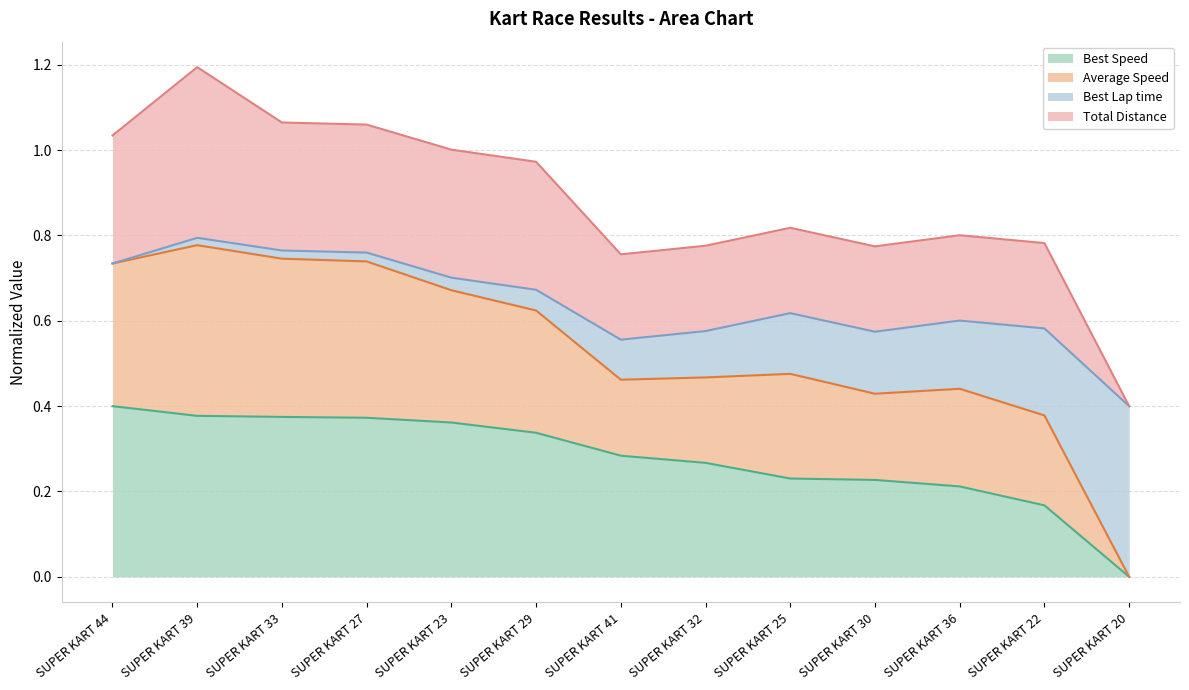

True or false: Total Laps has a value of 0.4 at SUPER KART 20.

True